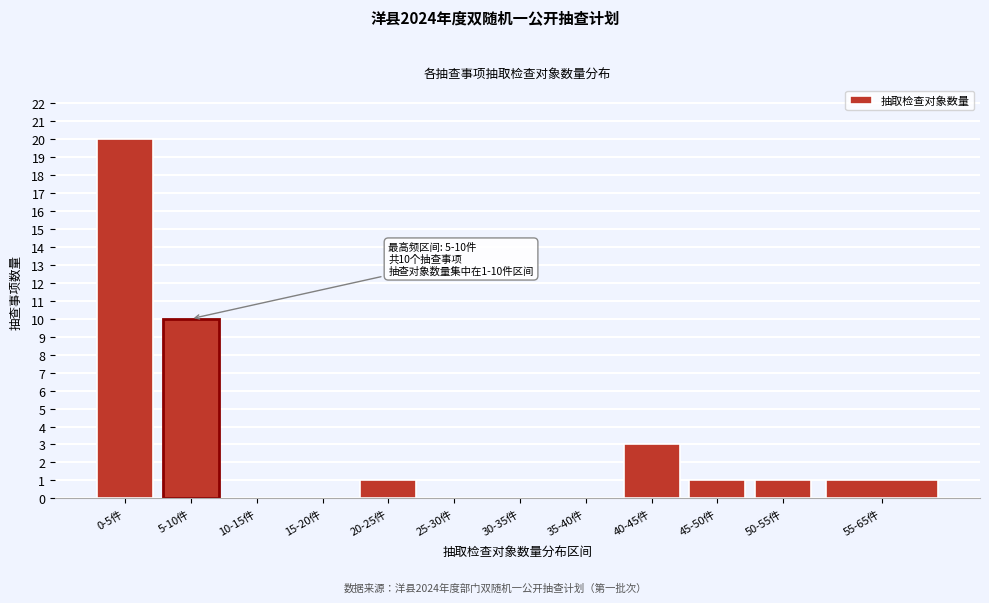

Reading left to right, transcribe all the data shown in this chart.

0-5件=20	5-10件=10	10-15件=0	15-20件=0	20-25件=1	25-30件=0	30-35件=0	35-40件=0	40-45件=3	45-50件=1	50-55件=1	55-65件=1